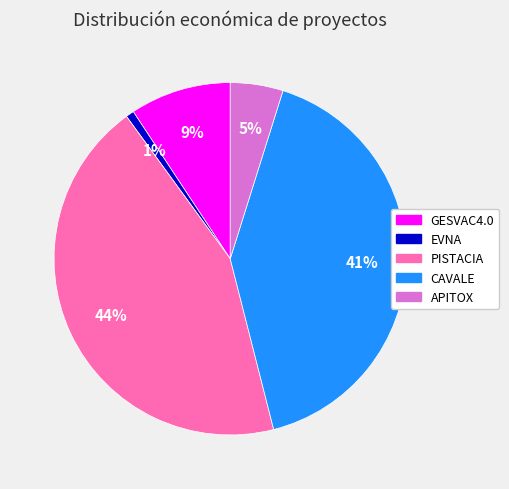

Combined, do EVNA and PISTACIA account for over 50%?

No